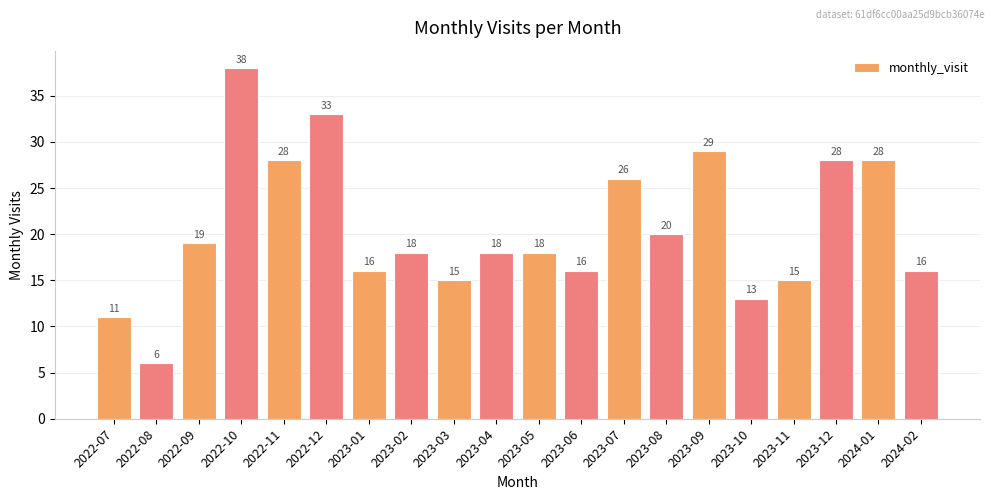

The value at 2023-03 is 8. True or false?

False